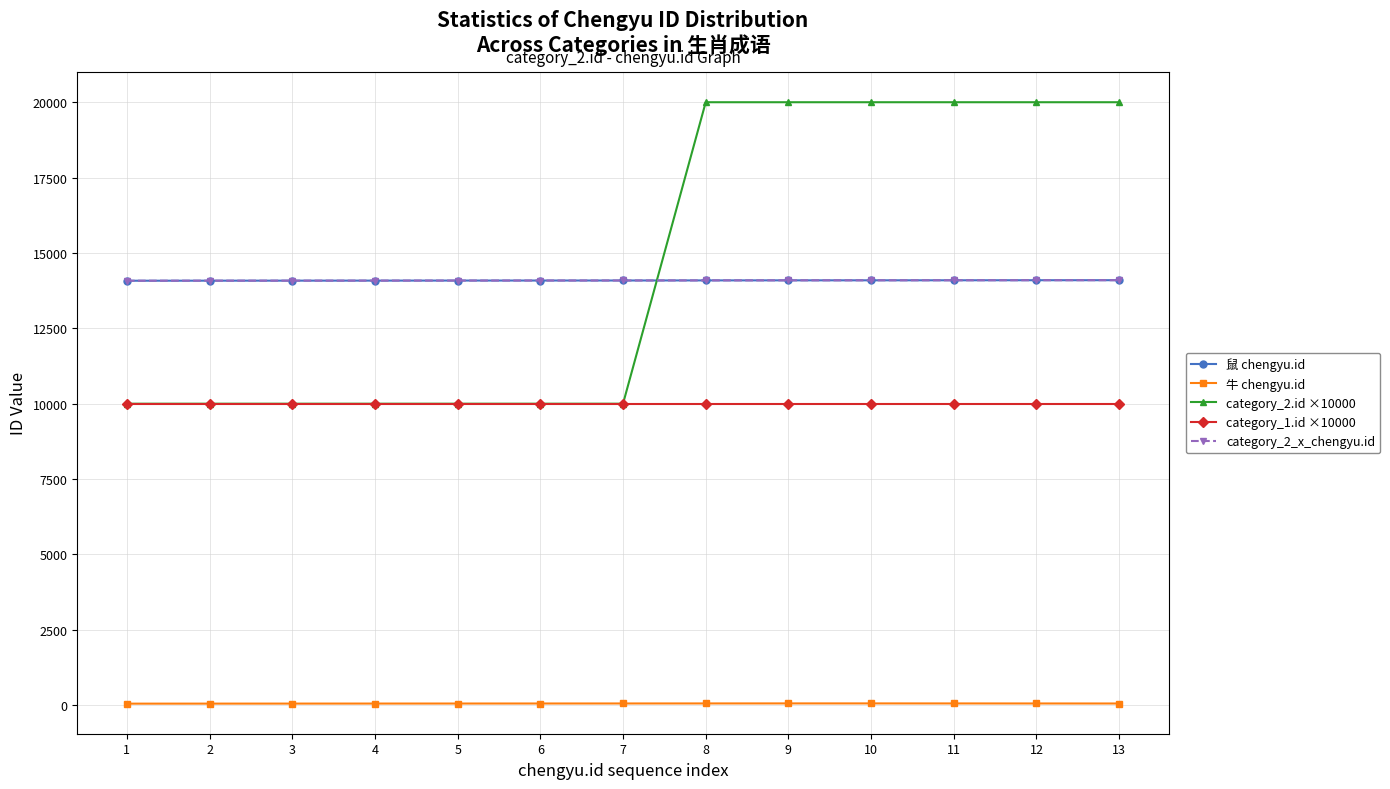

Does the chart have visible grid lines?

Yes